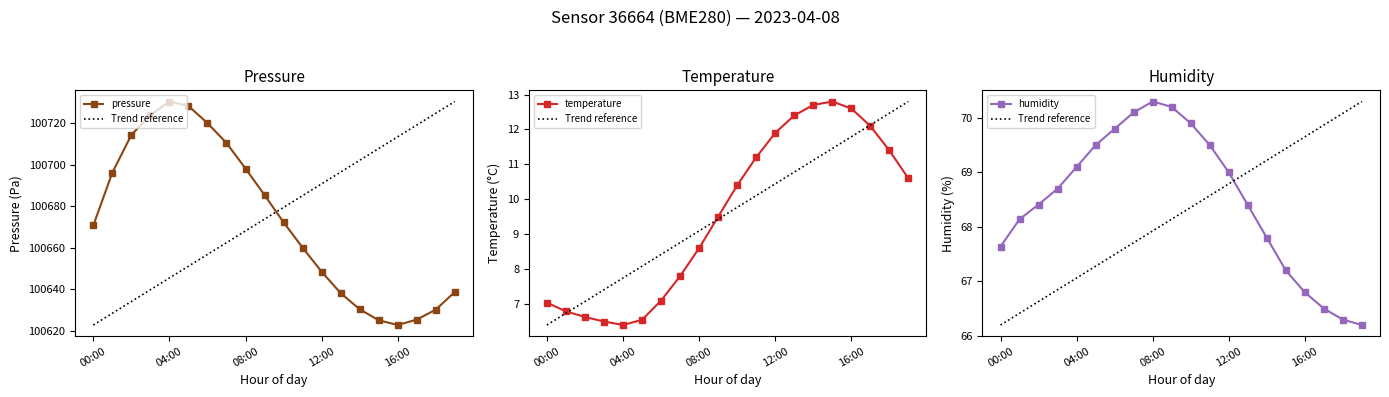

What is the difference between the maximum and minimum values in the temperature series?

6.4